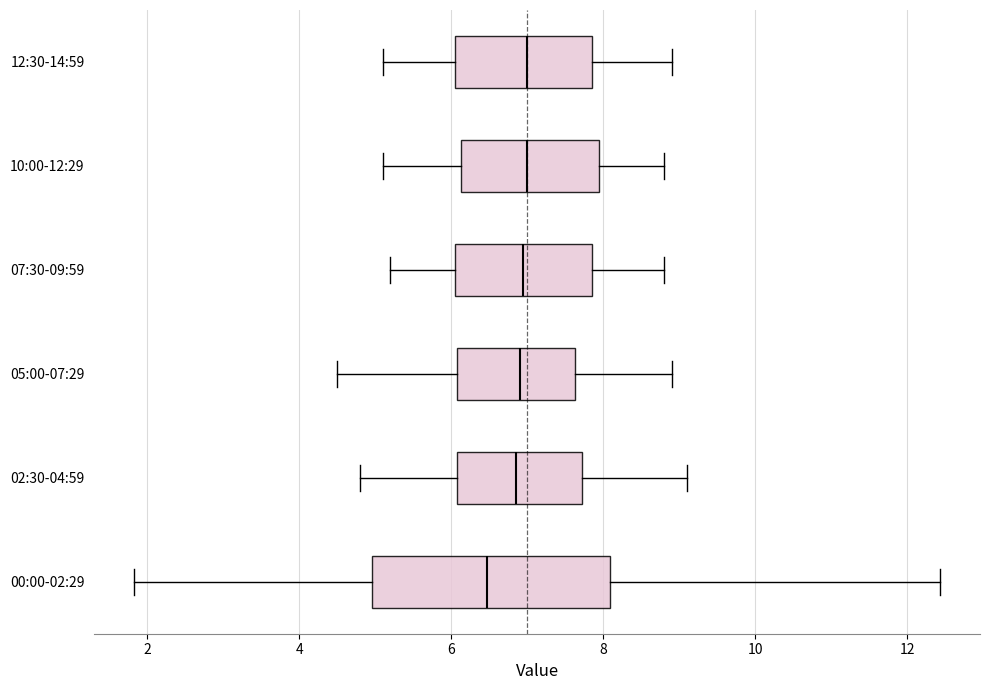

Reading bottom to top, read every box against the x-axis: the position of its median line, the range the box covers, and the ends of its whiskers. The values are not printed on the chart, so give them approximately, as read against the axis.

00:00-02:29: median 6.4, box 5.0 to 8.0, whiskers 1.8 to 12.4
02:30-04:59: median 6.8, box 6.0 to 7.8, whiskers 4.8 to 9.2
05:00-07:29: median 7.0, box 6.0 to 7.6, whiskers 4.6 to 9.0
07:30-09:59: median 7.0, box 6.0 to 7.8, whiskers 5.2 to 8.8
10:00-12:29: median 7.0, box 6.2 to 8.0, whiskers 5.2 to 8.8
12:30-14:59: median 7.0, box 6.0 to 7.8, whiskers 5.2 to 9.0